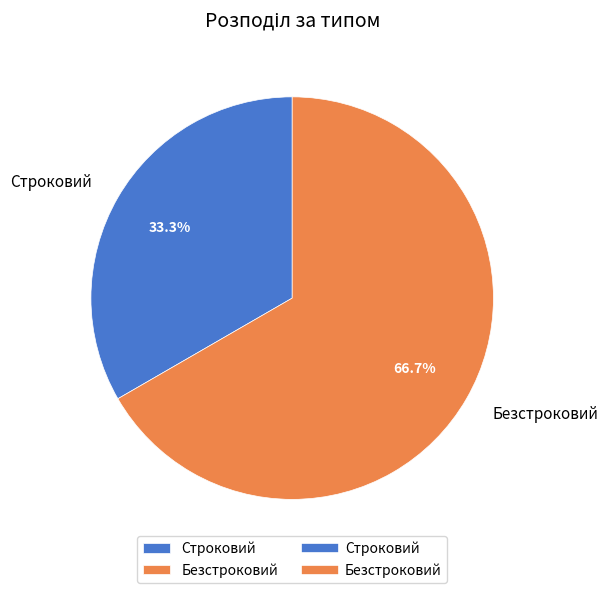

Does Безстроковий represent more than half of the total?

Yes